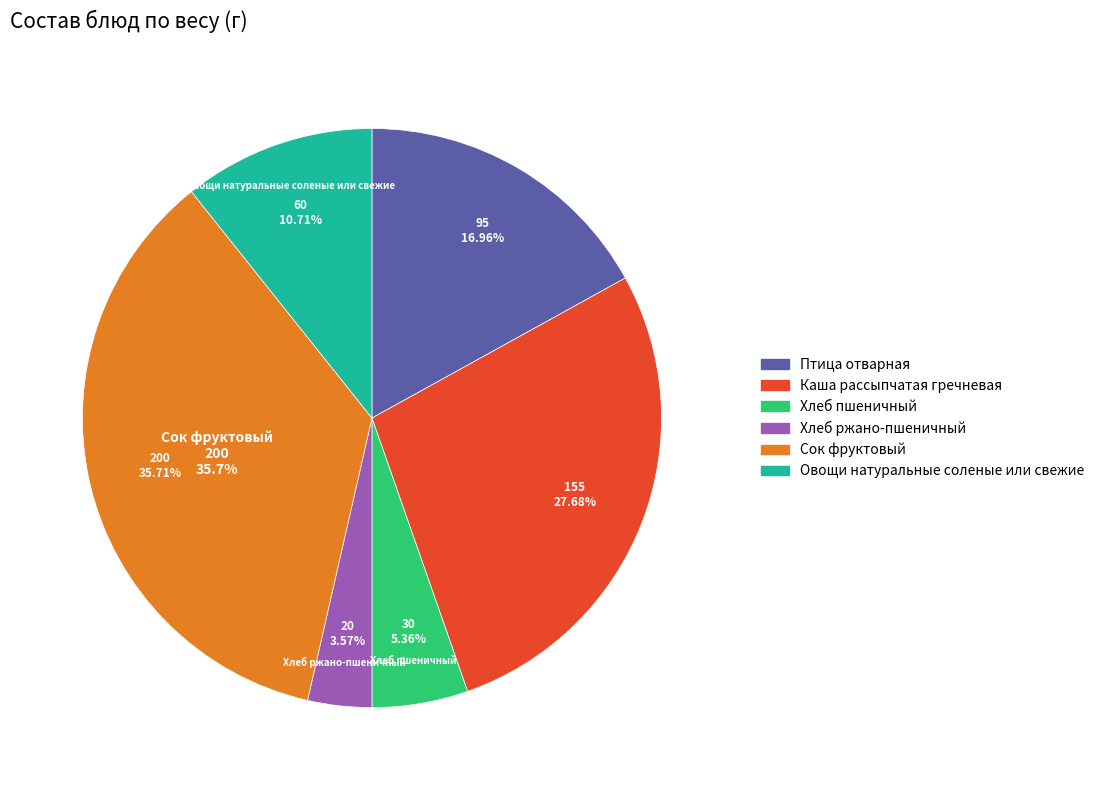

Between Хлеб ржано-пшеничный and Птица отварная, which is larger?

Птица отварная